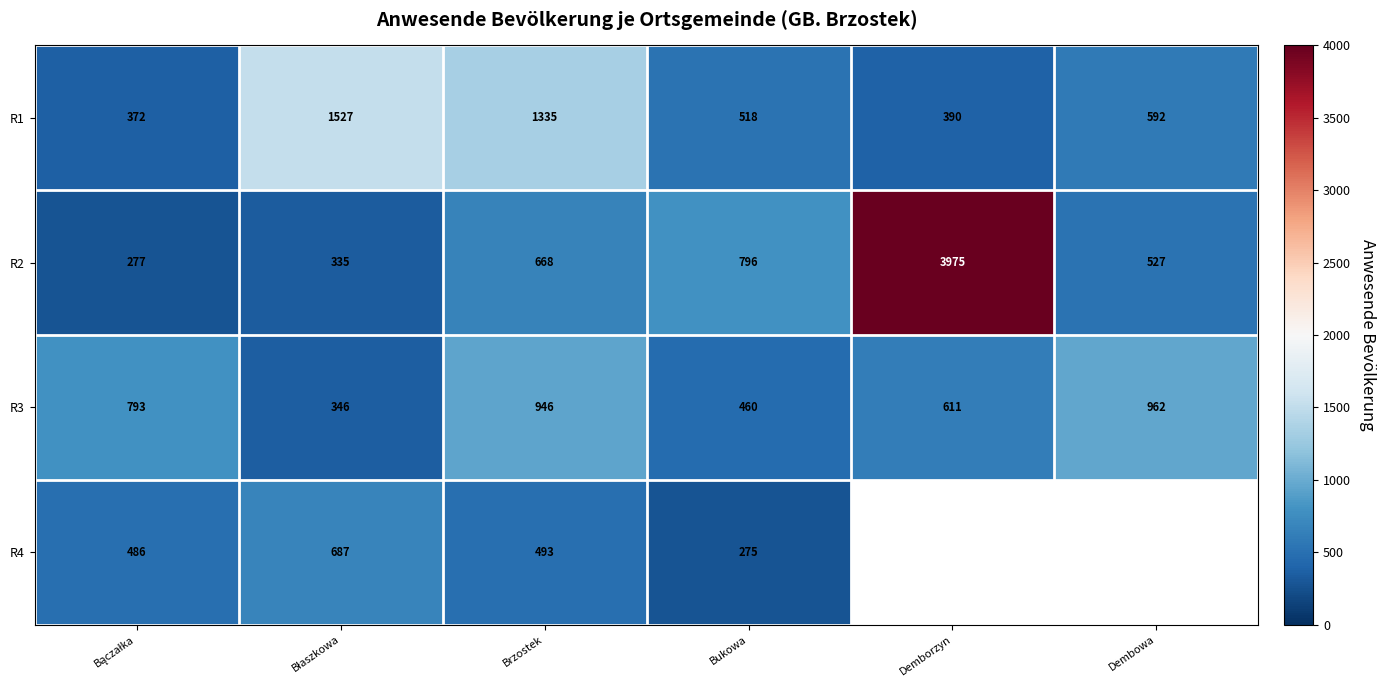

What is the difference between the highest and lowest values at Bączałka?

516.0